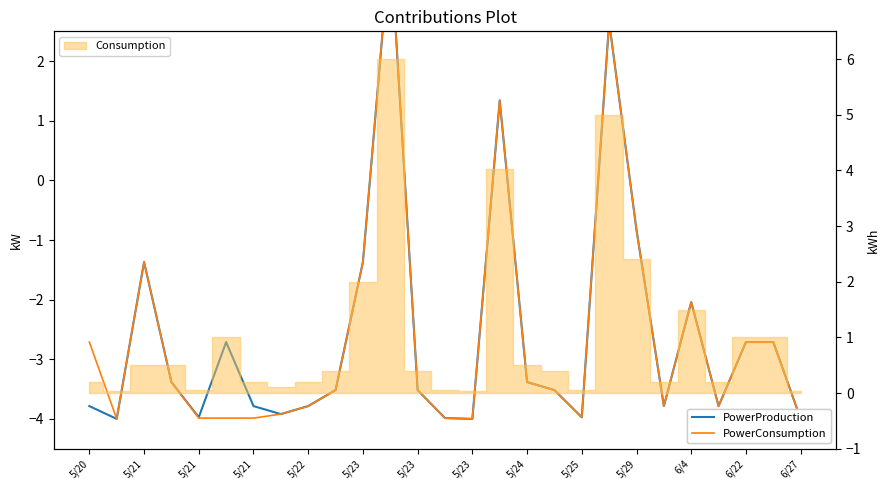

The PowerProduction series shows -2.7 at 25. True or false?

True